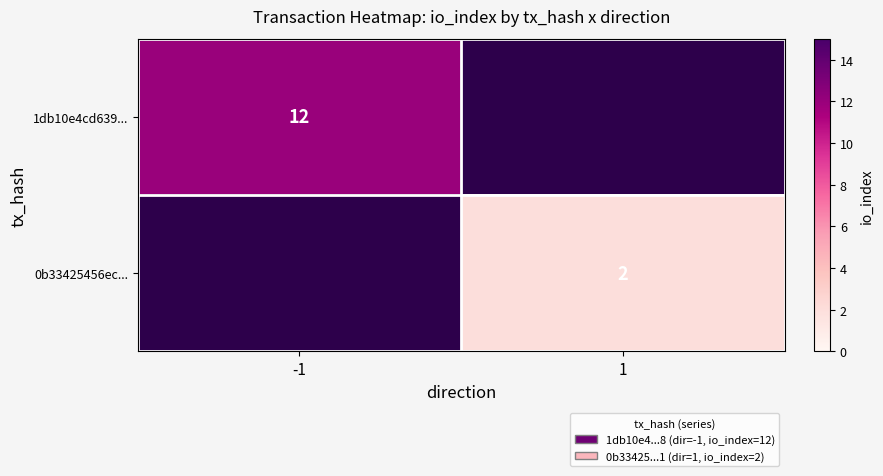

What is the minimum value shown in the chart?

2.0